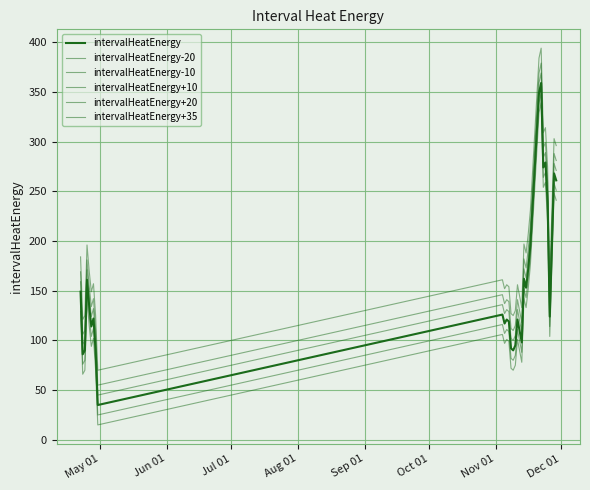

How many lines are shown in the chart?

6